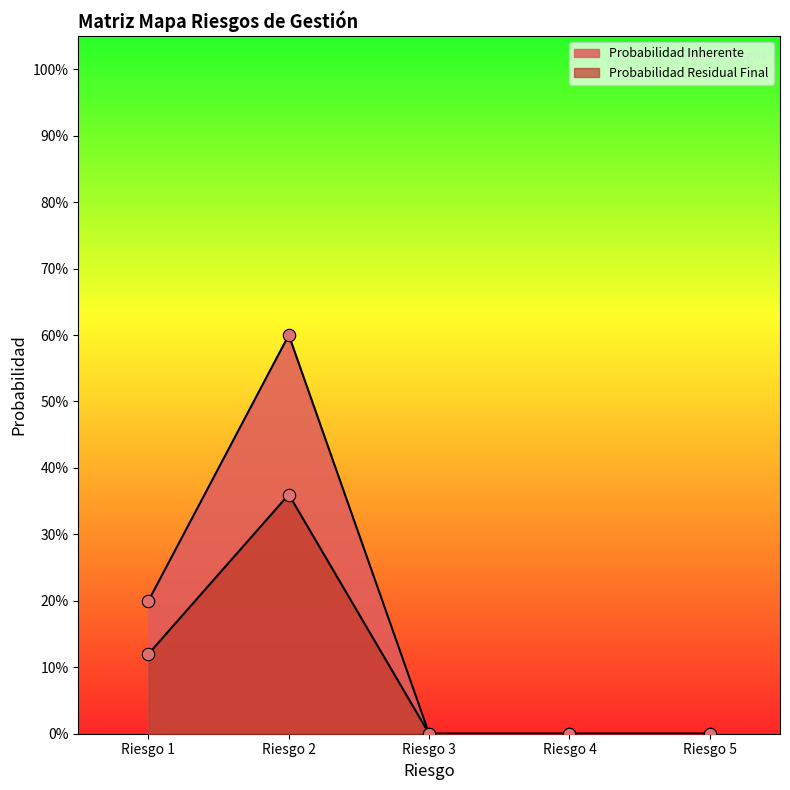

Which series has the largest total across all categories?

Probabilidad Inherente